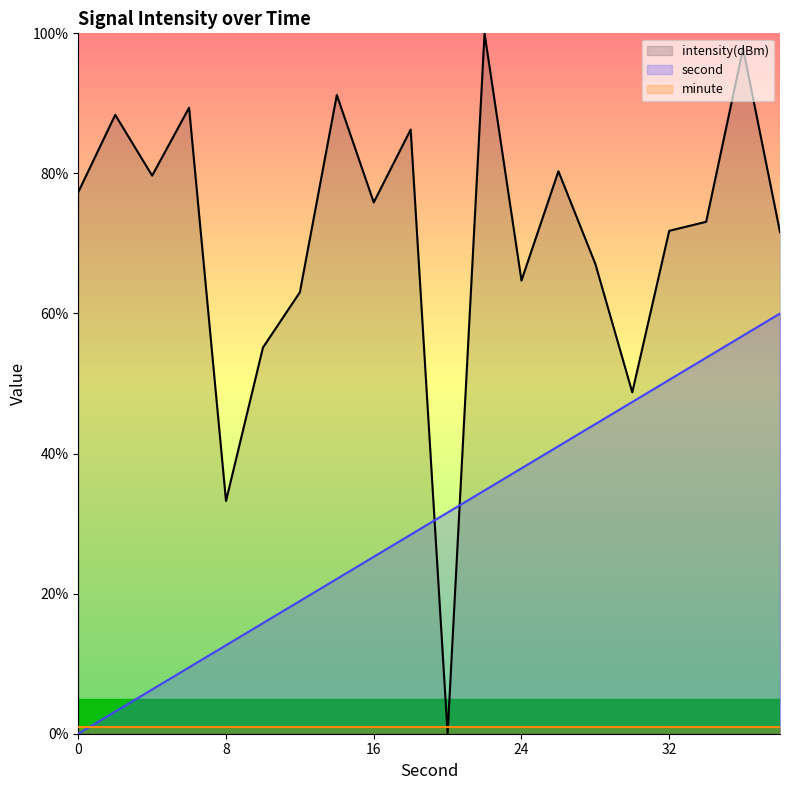

Which series has the largest total across all categories?

intensity(dBm)